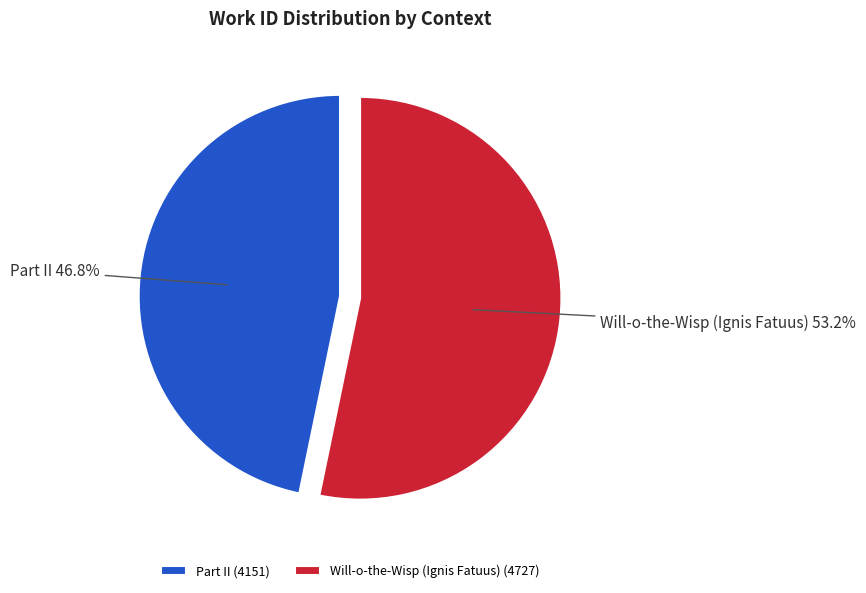

To the nearest percent, what percentage of the pie is Will-o-the-Wisp (Ignis Fatuus)?

53%